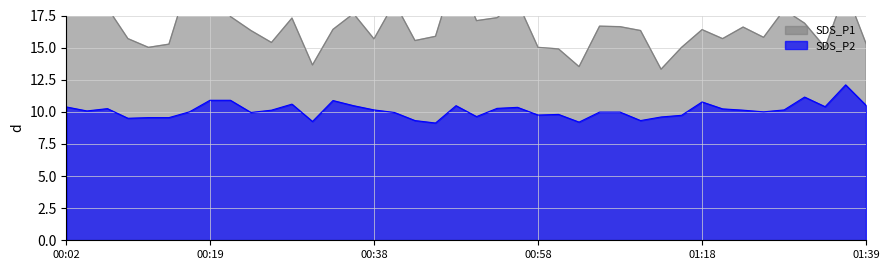

The value of SDS_P2 at 00:26 is 14.2. True or false?

False